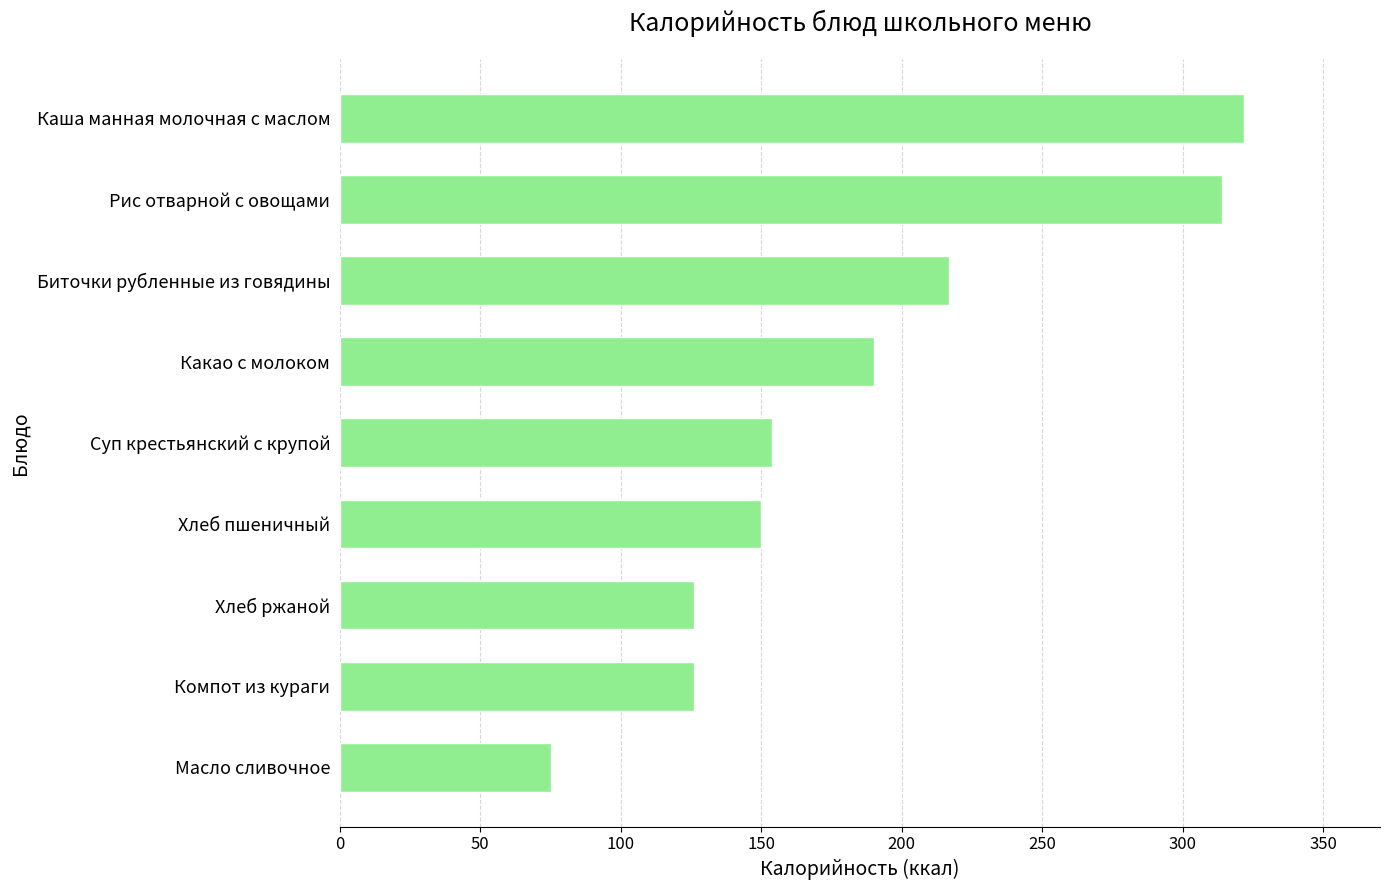

What is the difference between the maximum and minimum values?

247